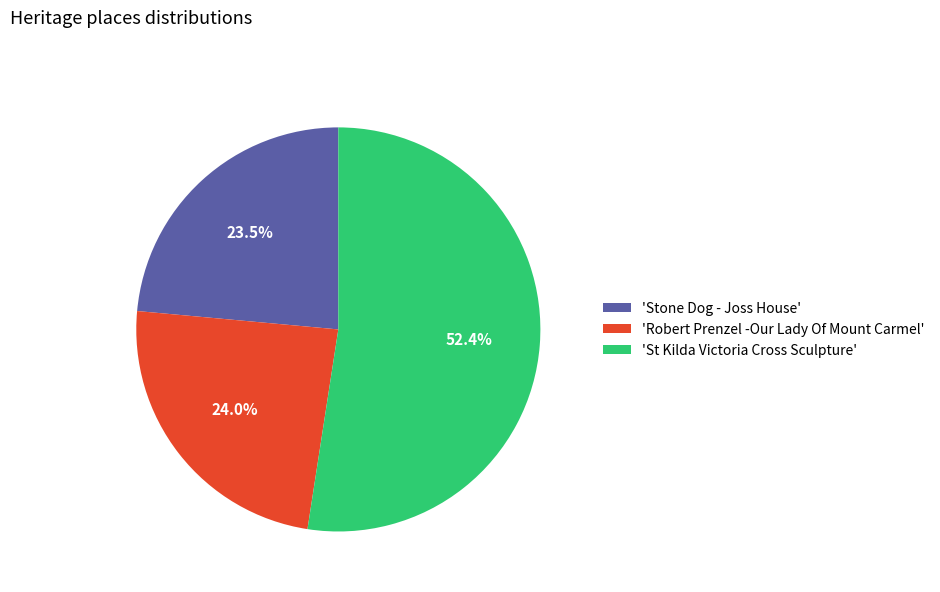

Which category has the biggest portion of the pie?

'St Kilda Victoria Cross Sculpture'